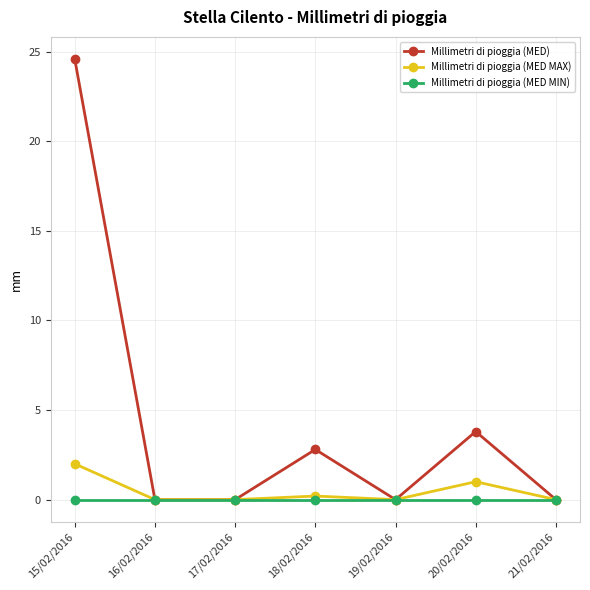

True or false: Millimetri di pioggia (MED MAX) has more than 0 points higher than both neighbors.

True